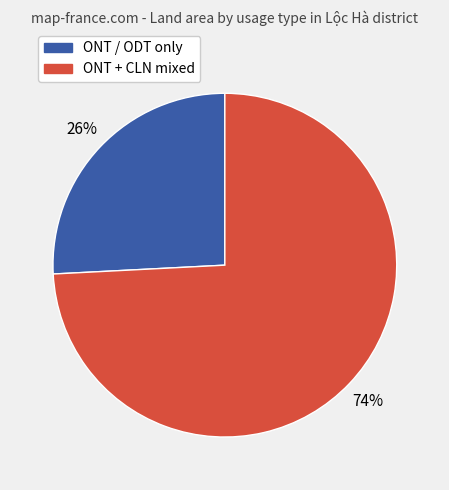

To the nearest percent, what is the difference between the largest and smallest slice percentages?

48%